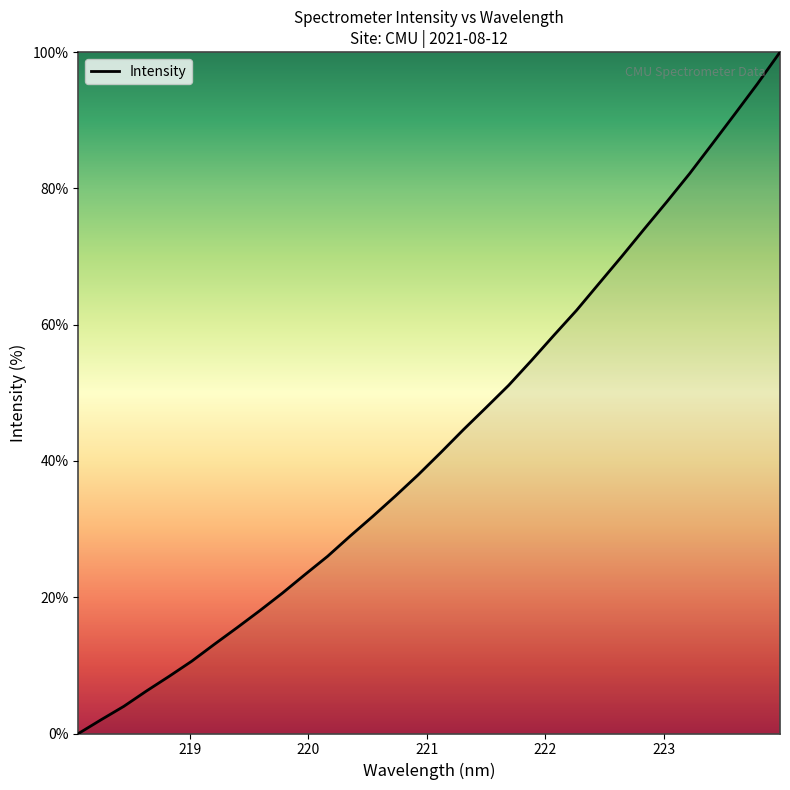

What is the difference between the maximum and minimum values?

100.0